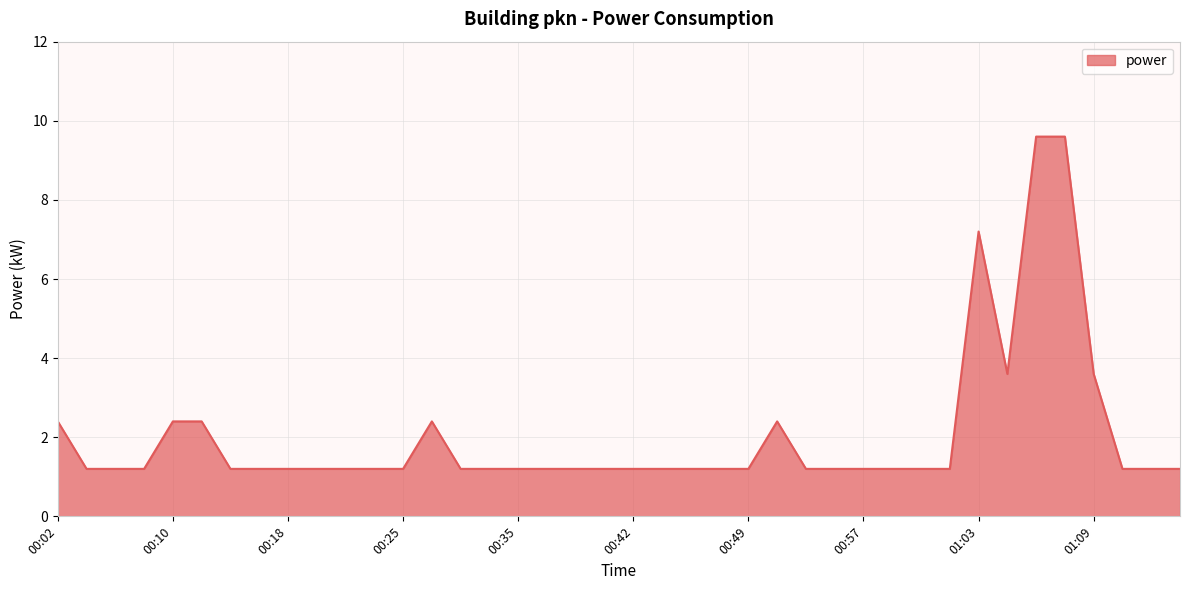

What is the difference between the maximum and minimum values?

8.4